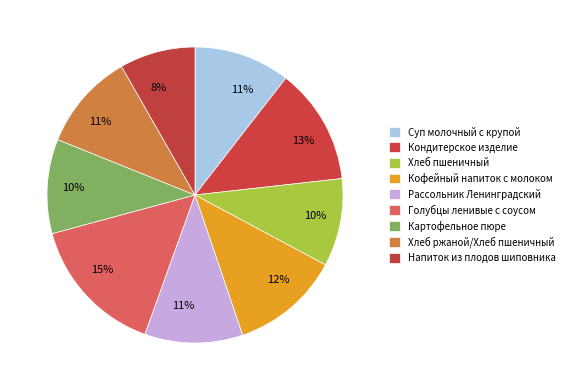

What percentage is the Напиток из плодов шиповника slice, to the nearest percent?

8%